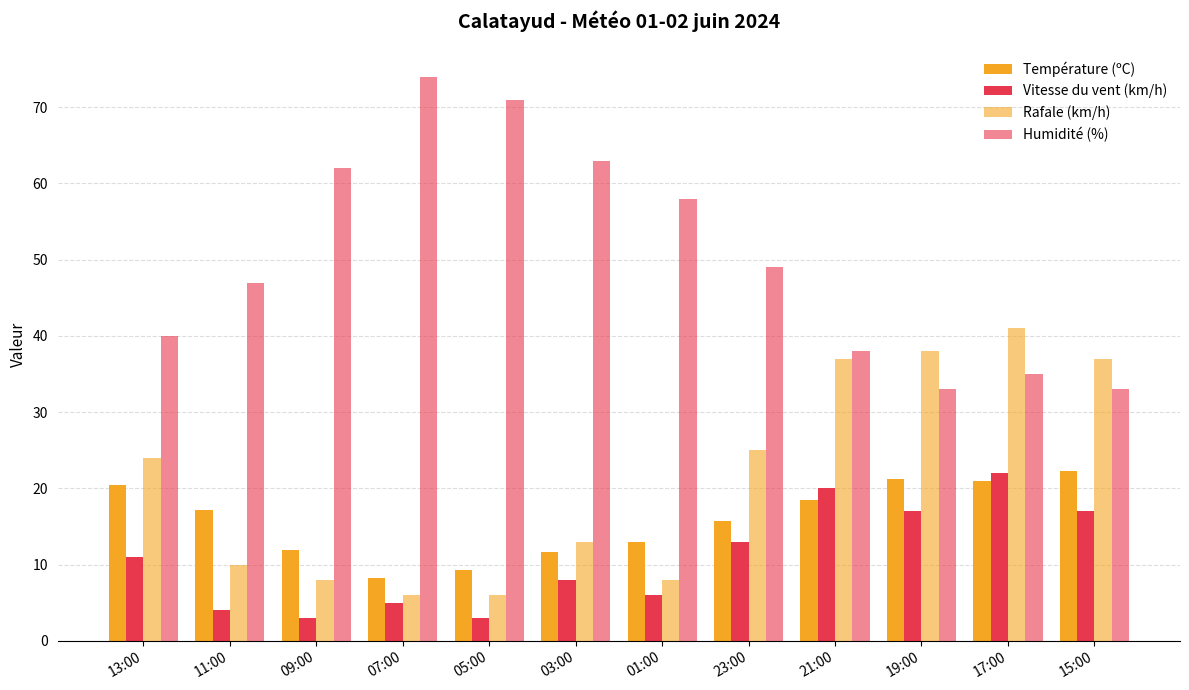

Are the bars horizontal?

No